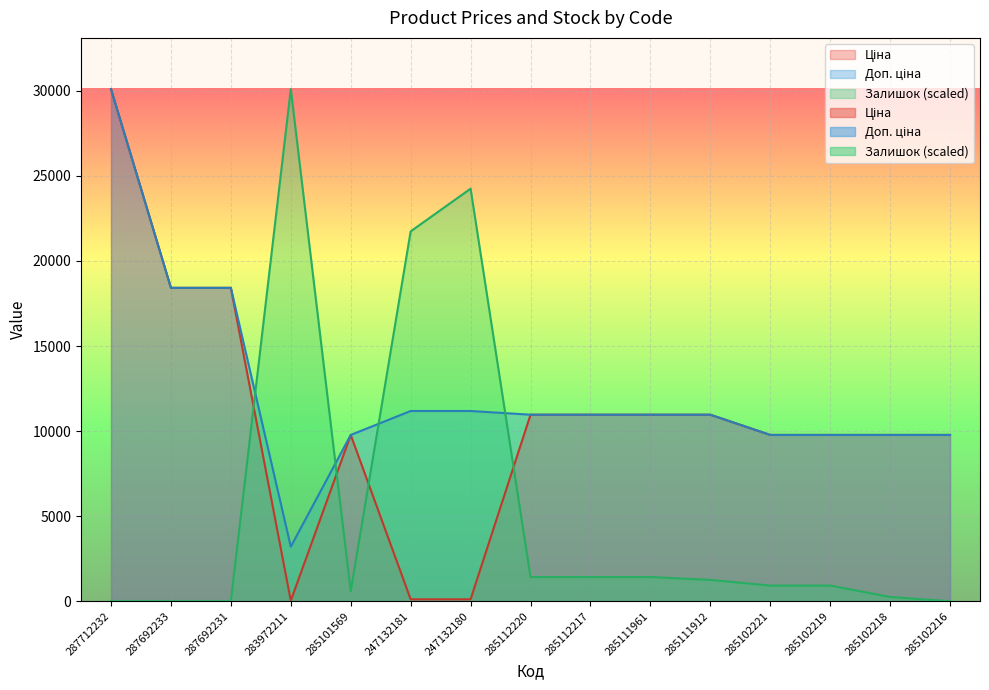

Which label corresponds to the largest value in the chart?

287712232